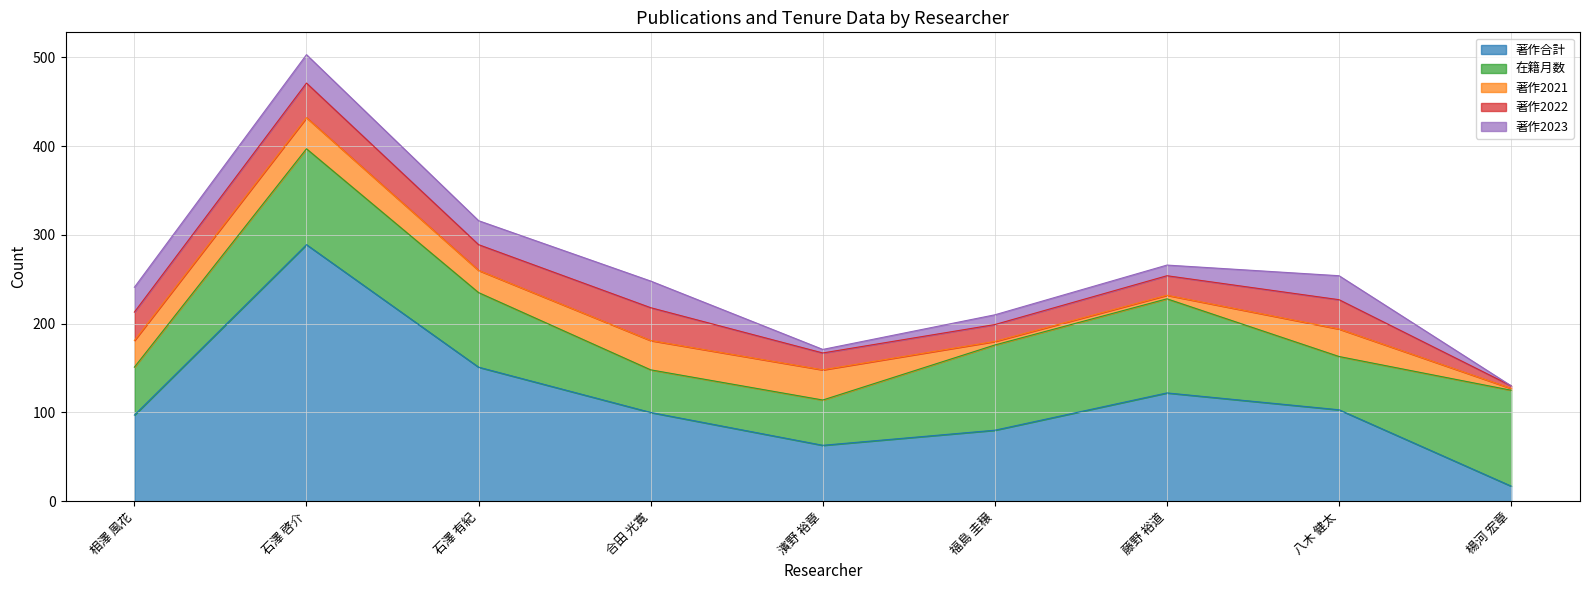

What position from the right is 石澤 有紀?

7